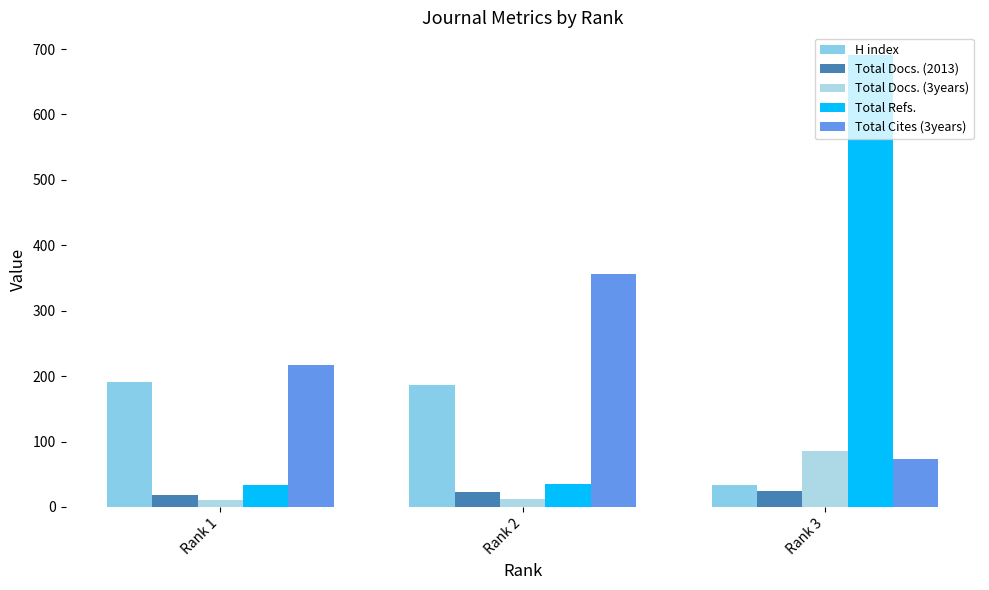

What are all the series names shown in the legend?

H index, Total Docs. (2013), Total Docs. (3years), Total Refs., Total Cites (3years)